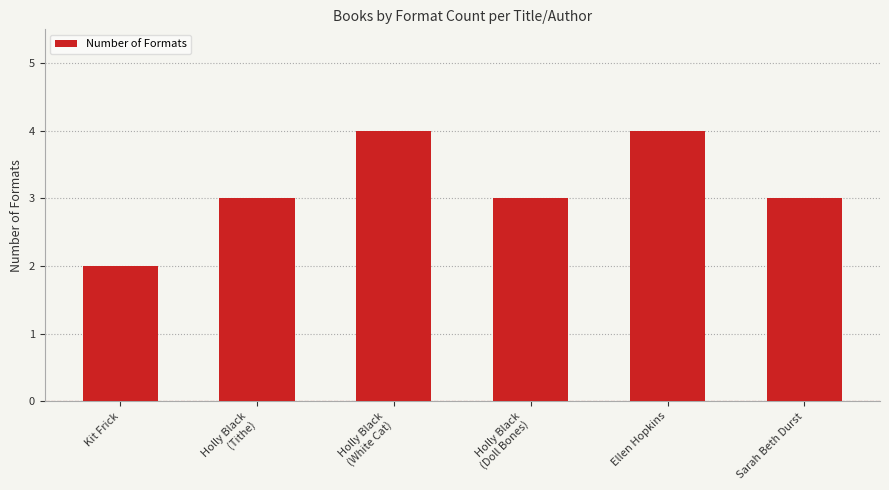

Count the number of categories in the chart.

6